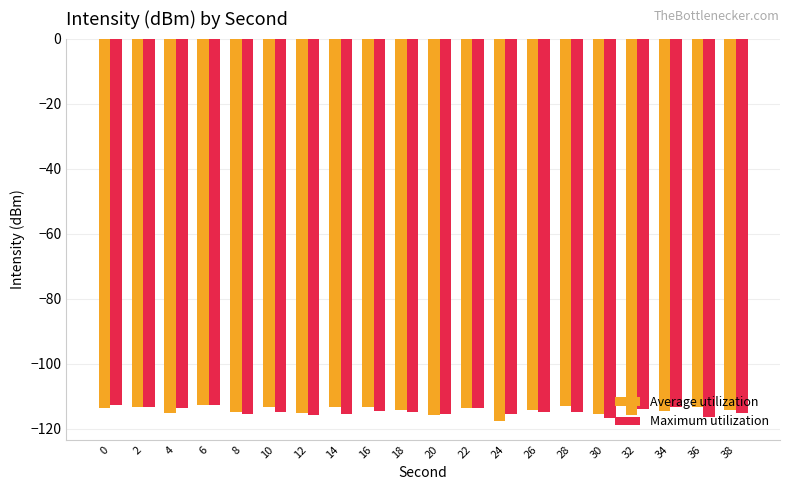

What is the value of the Maximum utilization bar at the 14th from the left?

-114.8